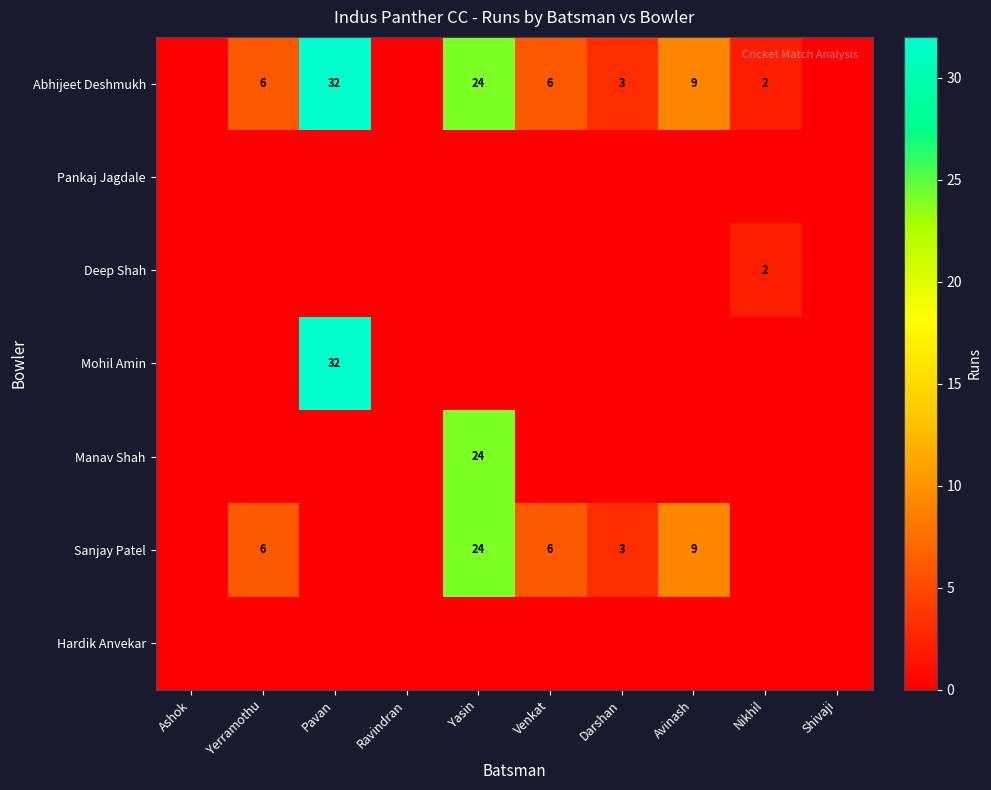

What is the difference between the Abhijeet Deshmukh values at Venkat and Pavan?

26